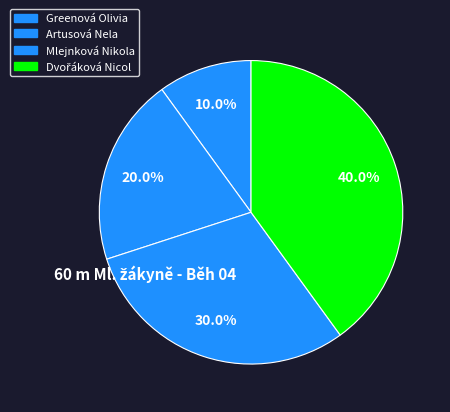

The Dvořáková Nicol slice represents 40% of the pie. True or false?

True